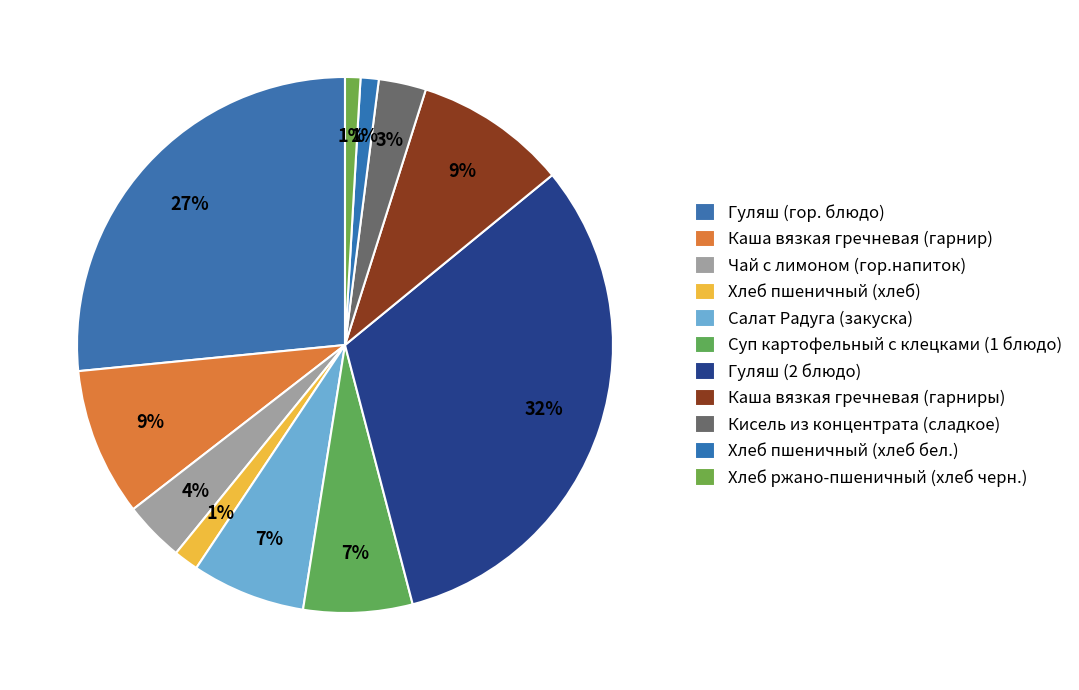

Which slice is the smallest?

Хлеб ржано-пшеничный (хлеб черн.)